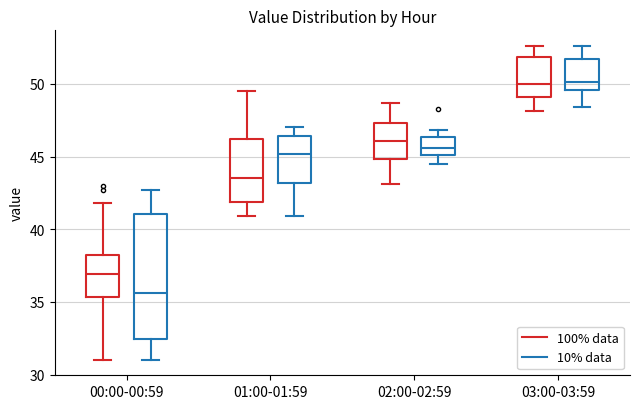

Reading left to right, read every box against the y-axis: the position of its median line, the range the box covers, and the ends of its whiskers. The values are not printed on the chart, so give them approximately, as read against the axis.

00:00-00:59 (100% data): median 37.0, box 35.5 to 38.0, whiskers 31.0 to 42.0
00:00-00:59 (10% data): median 35.5, box 32.5 to 41.0, whiskers 31.0 to 42.5
01:00-01:59 (100% data): median 43.5, box 42.0 to 46.0, whiskers 41.0 to 49.5
01:00-01:59 (10% data): median 45.0, box 43.0 to 46.5, whiskers 41.0 to 47.0
02:00-02:59 (100% data): median 46.0, box 45.0 to 47.5, whiskers 43.0 to 48.5
02:00-02:59 (10% data): median 45.5, box 45.0 to 46.5, whiskers 44.5 to 47.0
03:00-03:59 (100% data): median 50.0, box 49.0 to 52.0, whiskers 48.0 to 52.5
03:00-03:59 (10% data): median 50.0, box 49.5 to 51.5, whiskers 48.5 to 52.5